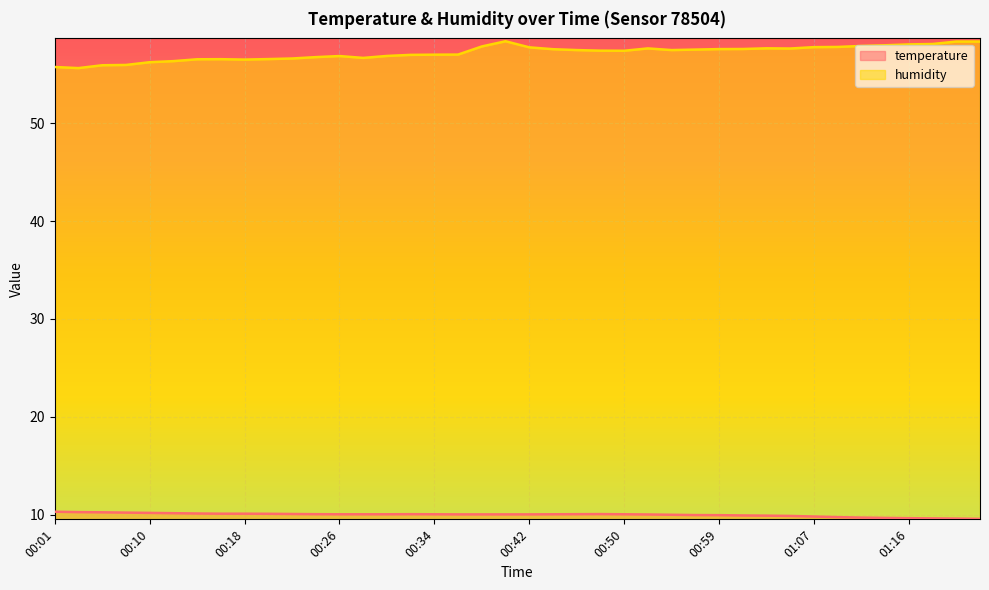

What is the approximate value of humidity at 01:09?

57.8